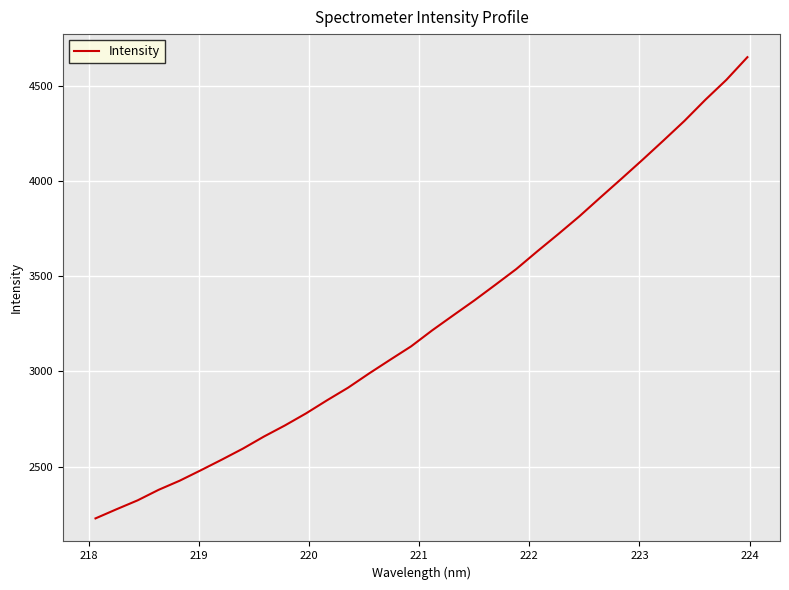

What is the difference between the maximum and minimum values?

2422.6